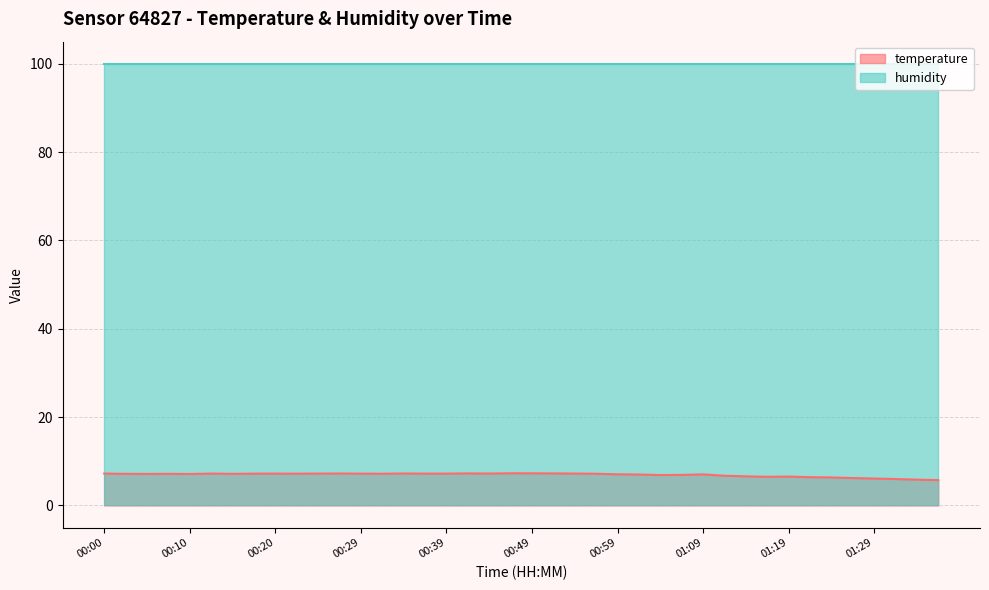

Where is the data nearest to the value 6?

01:31